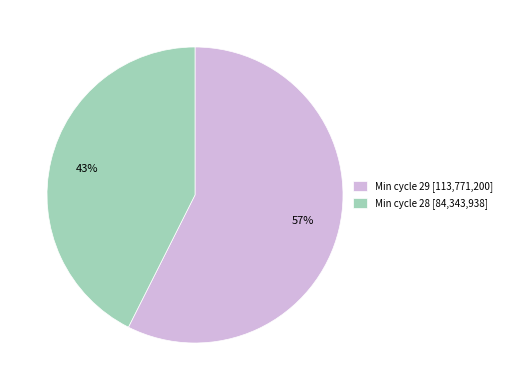

Is it true that Min cycle 29 [113,771,200] is 44% of the pie?

False